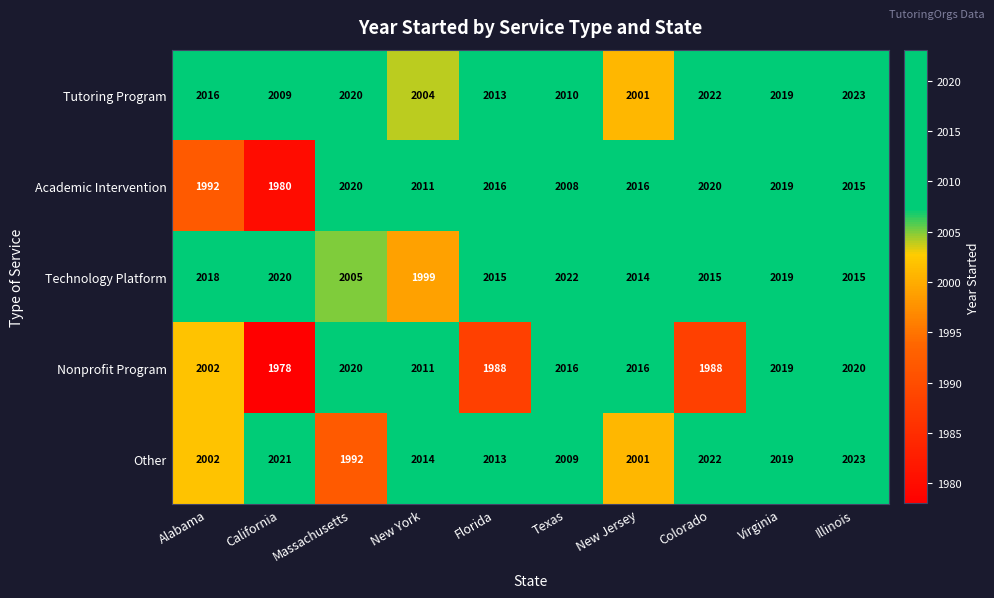

Which series has the largest range (max minus min)?

Nonprofit Program